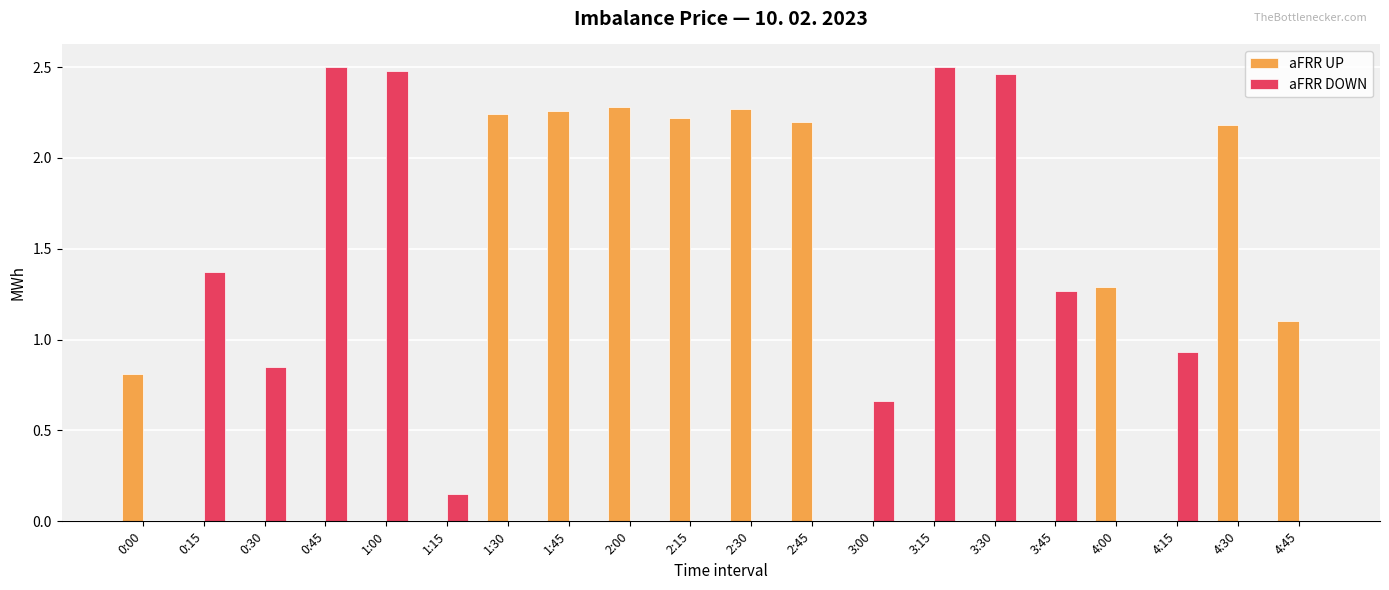

What is the sum of the aFRR UP values at 2:15 and 4:00?

3.5